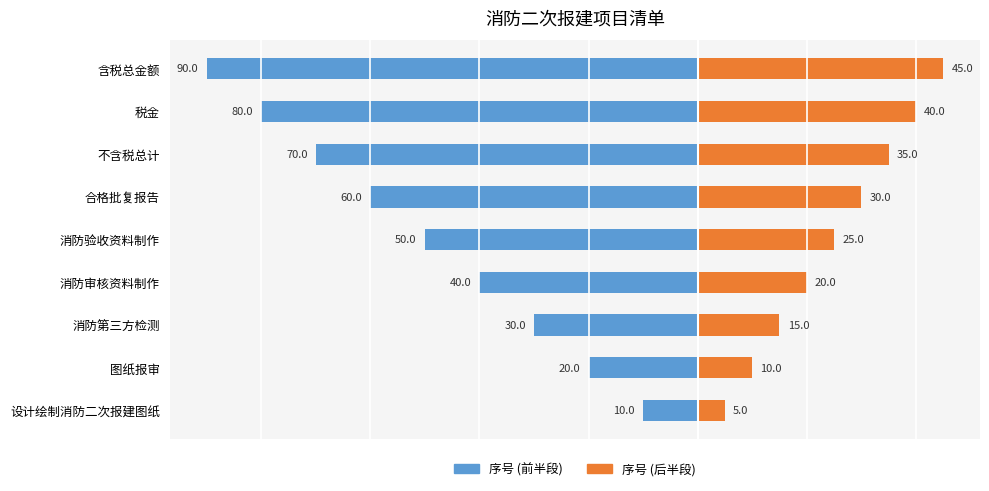

Count the number of data series in this chart.

2